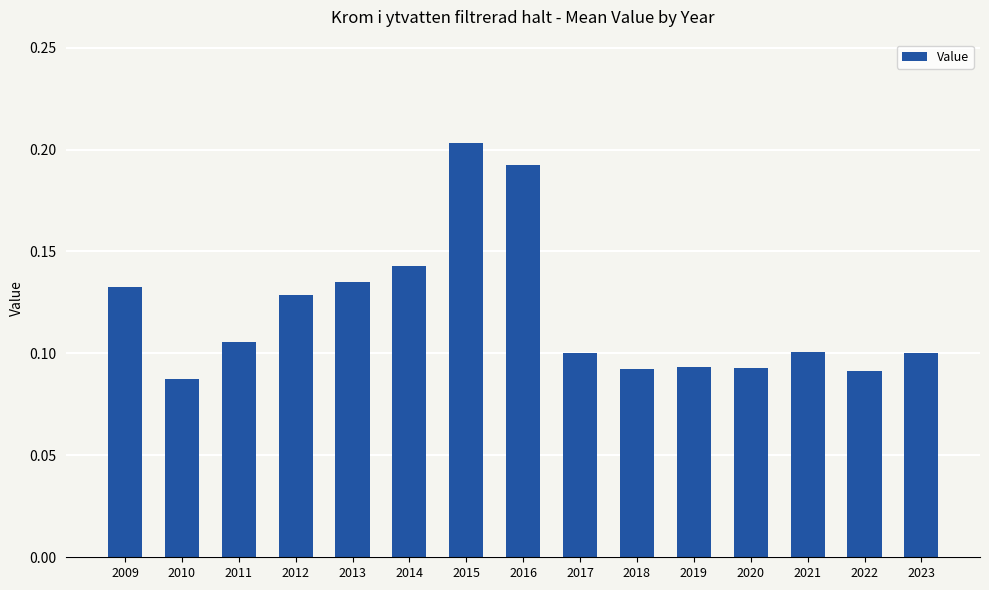

At which category does the chart reach its peak across all series?

2015